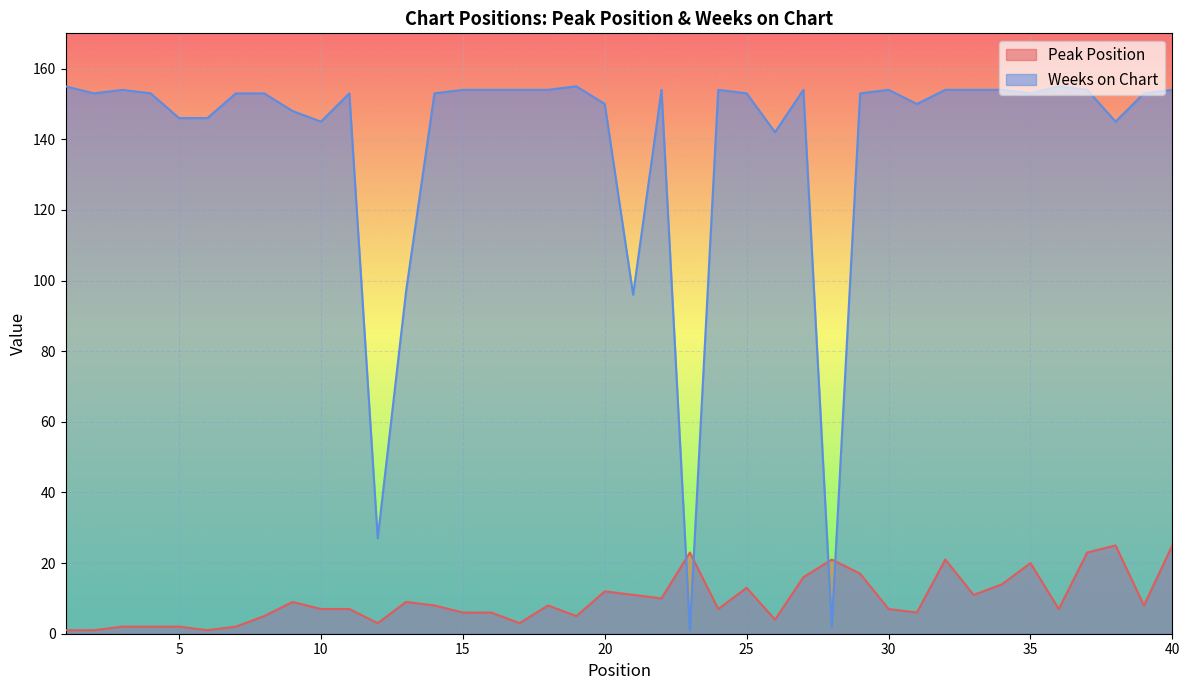

Between 37 and 40, which is larger?

40